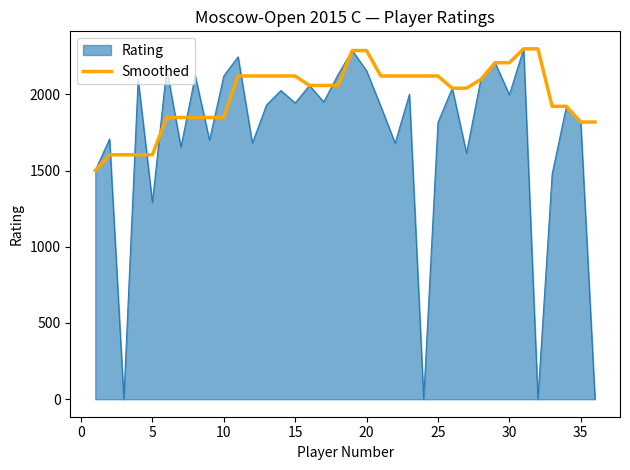

Which series has the largest total across all categories?

Smoothed